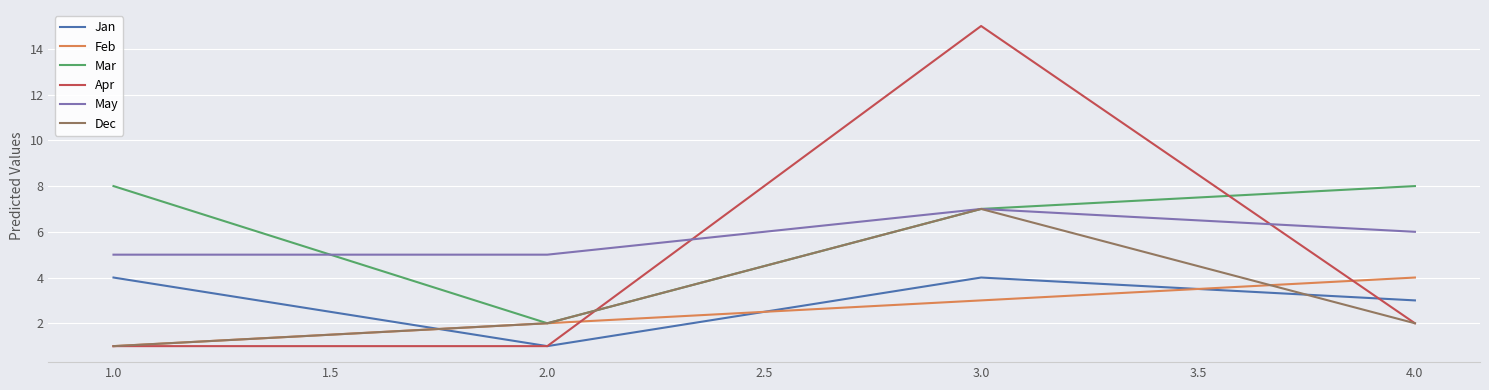

Reading left to right, extract all data points from this chart.

Jan: 4	1	4	3
Feb: 1	2	3	4
Mar: 8	2	7	8
Apr: 1	1	15	2
May: 5	5	7	6
Dec: 1	2	7	2